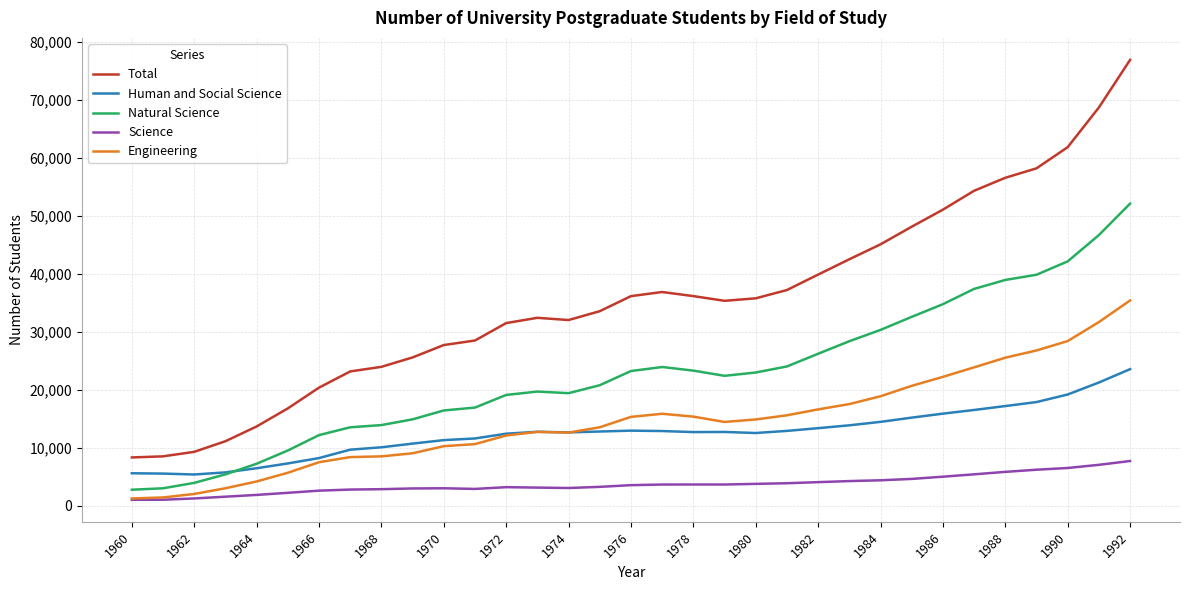

In Human and Social Science, how many points are higher than both neighbors (excluding endpoints)?

3